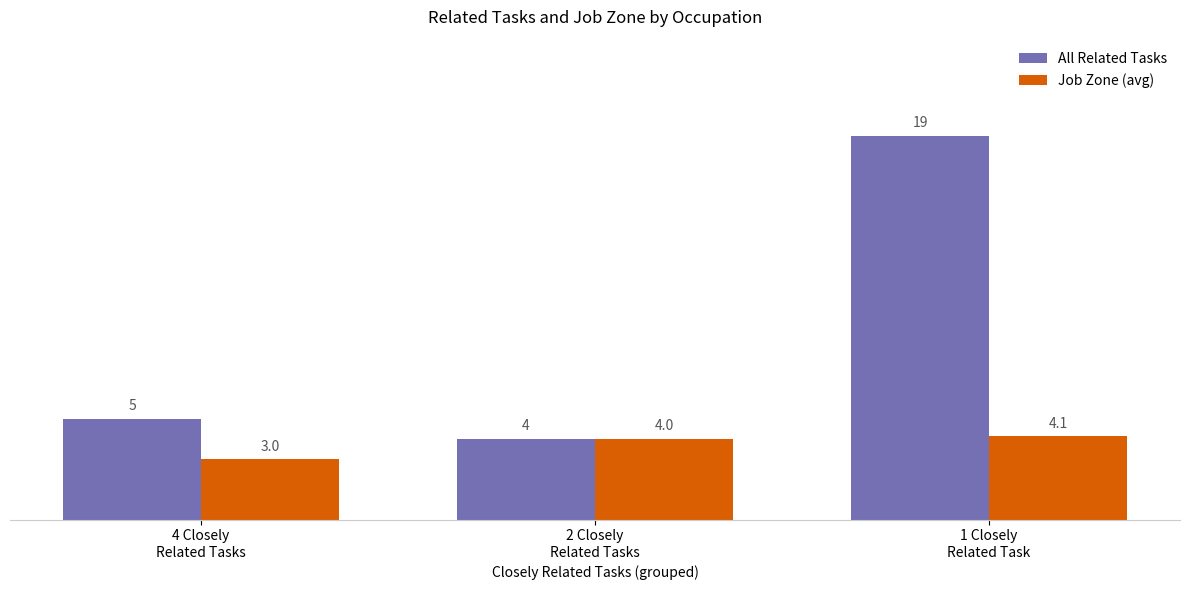

List the labels in order of All Related Tasks value, largest first.

1 Closely
Related Task, 4 Closely
Related Tasks, 2 Closely
Related Tasks